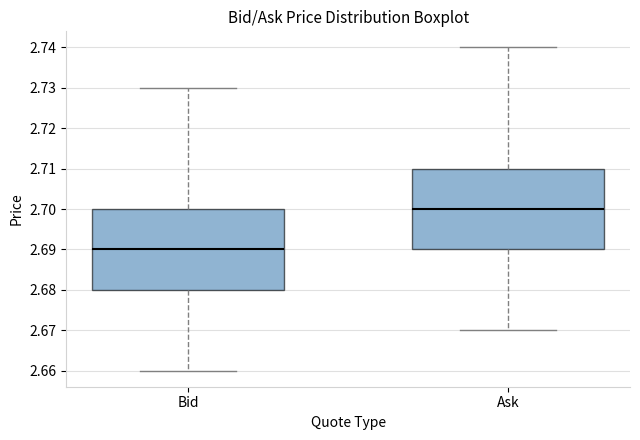

Reading left to right, transcribe this box plot: for each box, give where its median line is, the range the box spans, and where its two whiskers end, as read against the y-axis. The values are not printed on the chart, so give them approximately, as read against the axis.

Bid: median 2.69, box 2.68 to 2.70, whiskers 2.66 to 2.73
Ask: median 2.70, box 2.69 to 2.71, whiskers 2.67 to 2.74